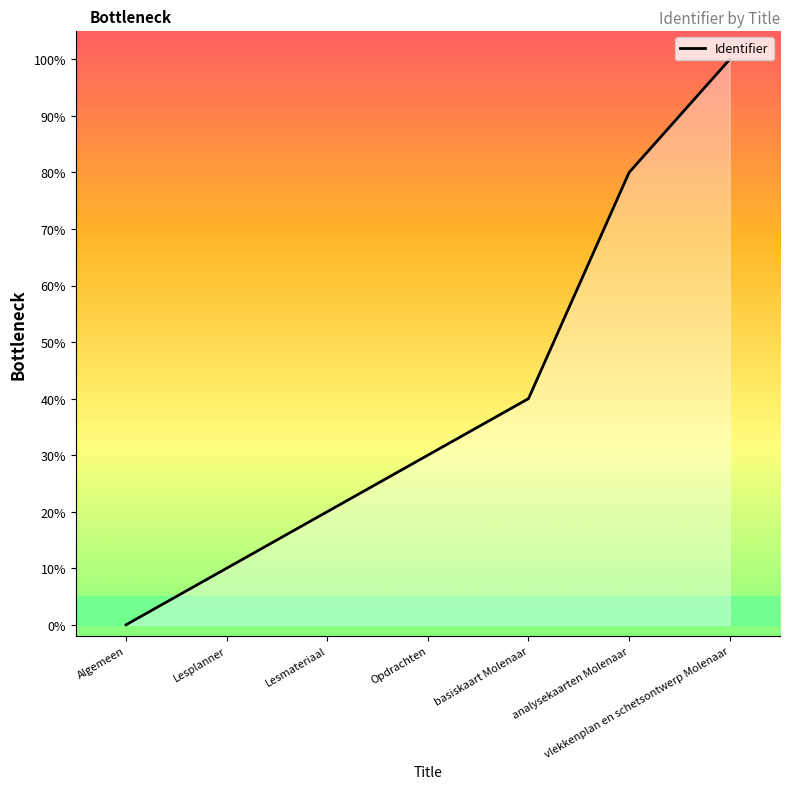

What position from the right is Algemeen?

7